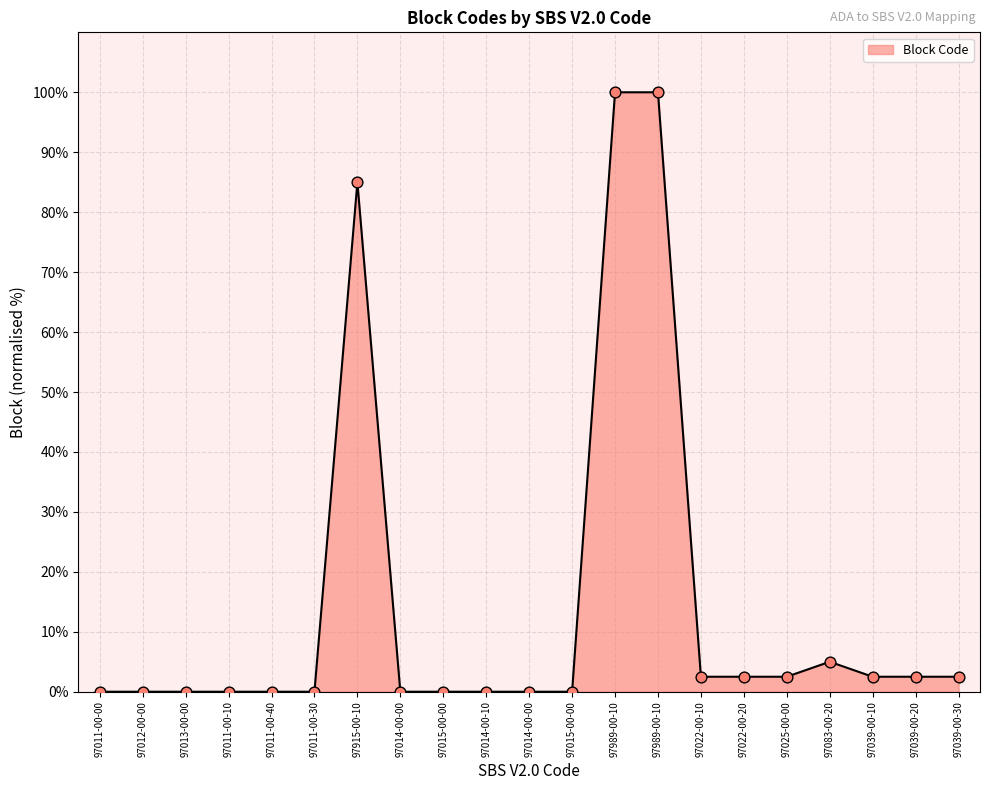

Which has a higher value, 97025-00-00 or 97022-00-10?

97025-00-00